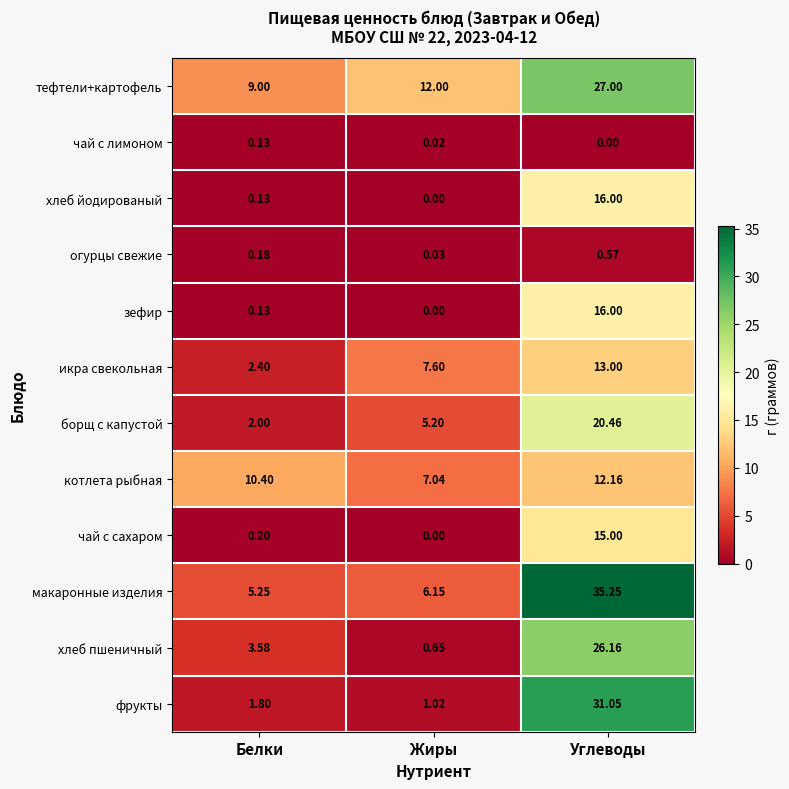

At which label does хлеб пшеничный first exceed 3?

Белки